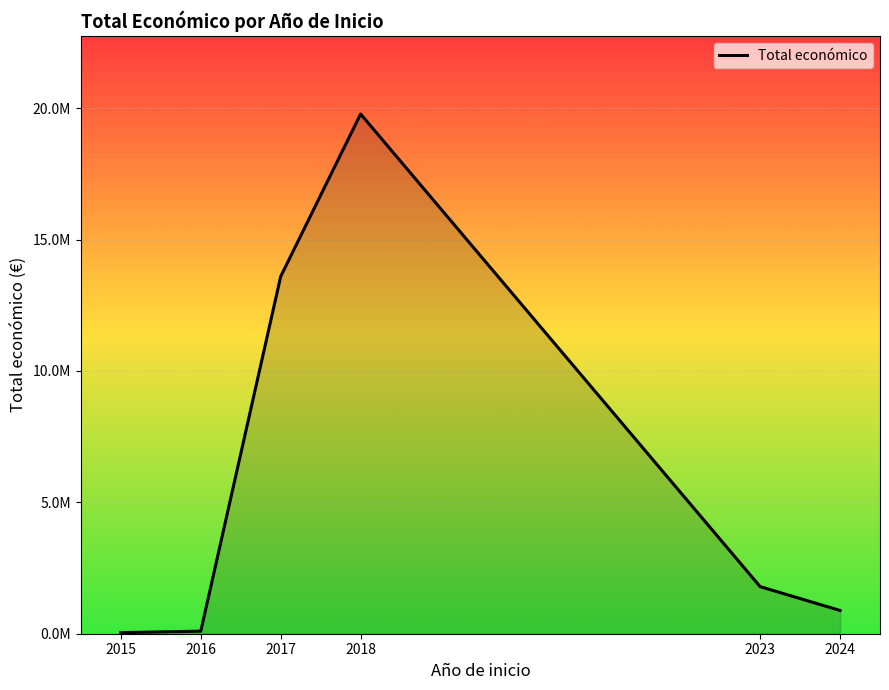

What is the difference between the values at 2023 and 2018?

17988630